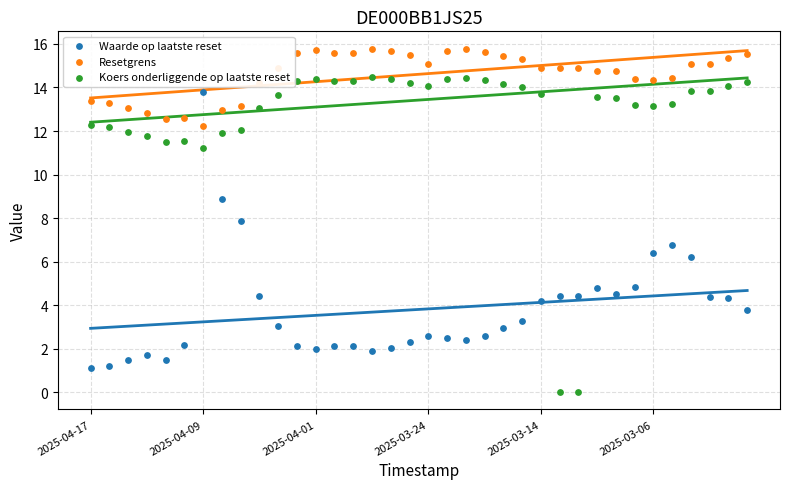

Which series contains the lowest Y value?

Koers onderliggende op laatste reset